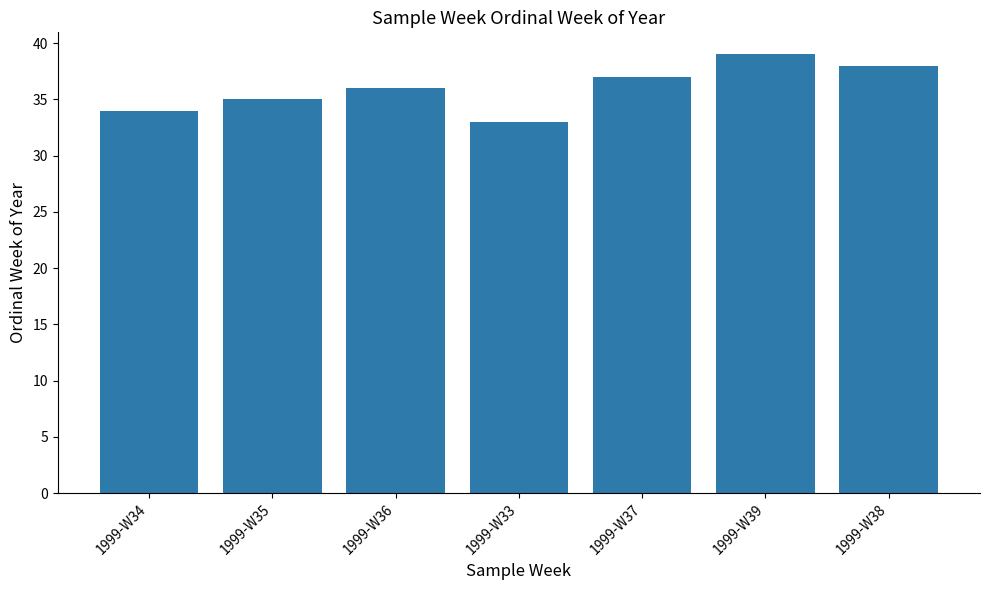

How many data points does each series have?

7